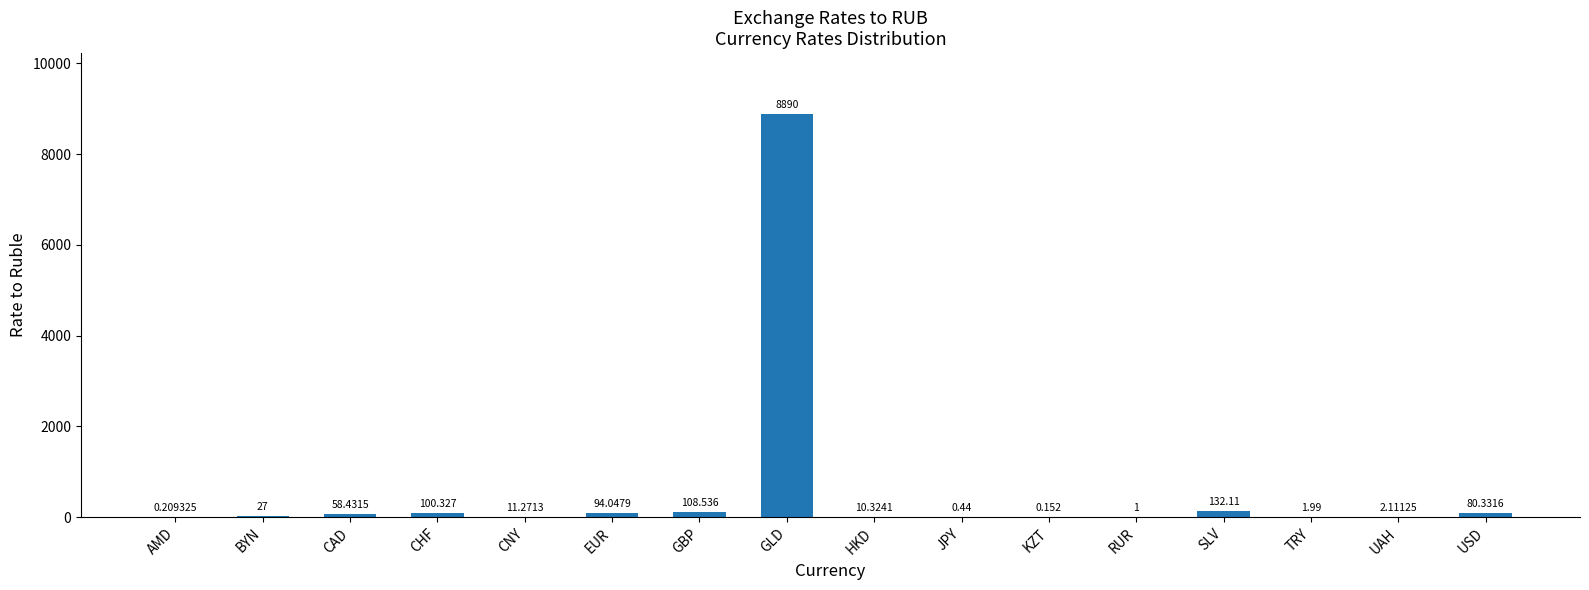

Are the bars horizontal?

No